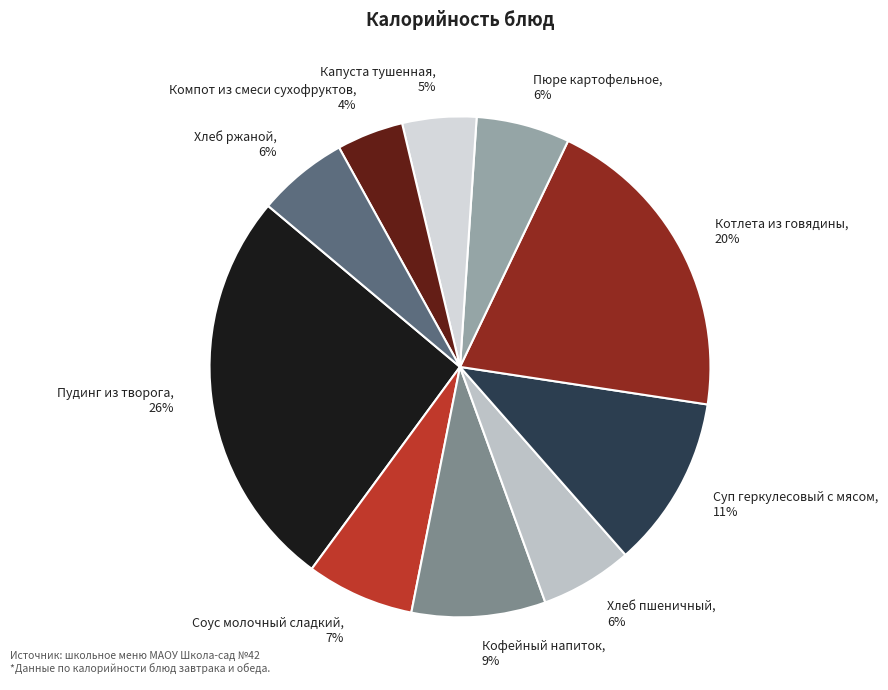

Which category has the biggest portion of the pie?

Пудинг из творога